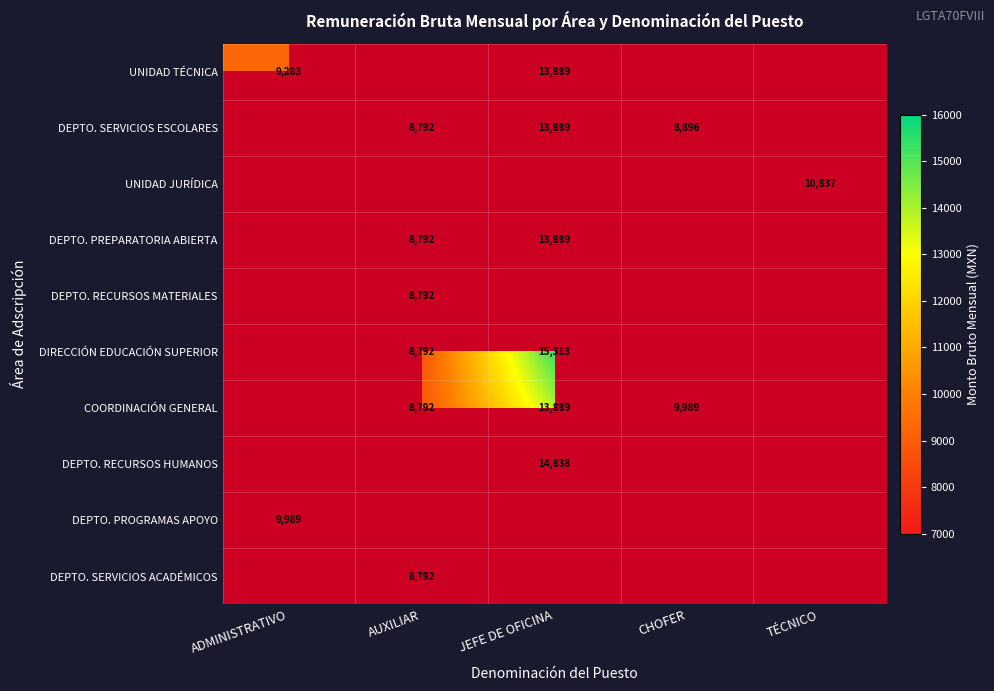

Which label corresponds to the smallest value in the chart?

AUXILIAR